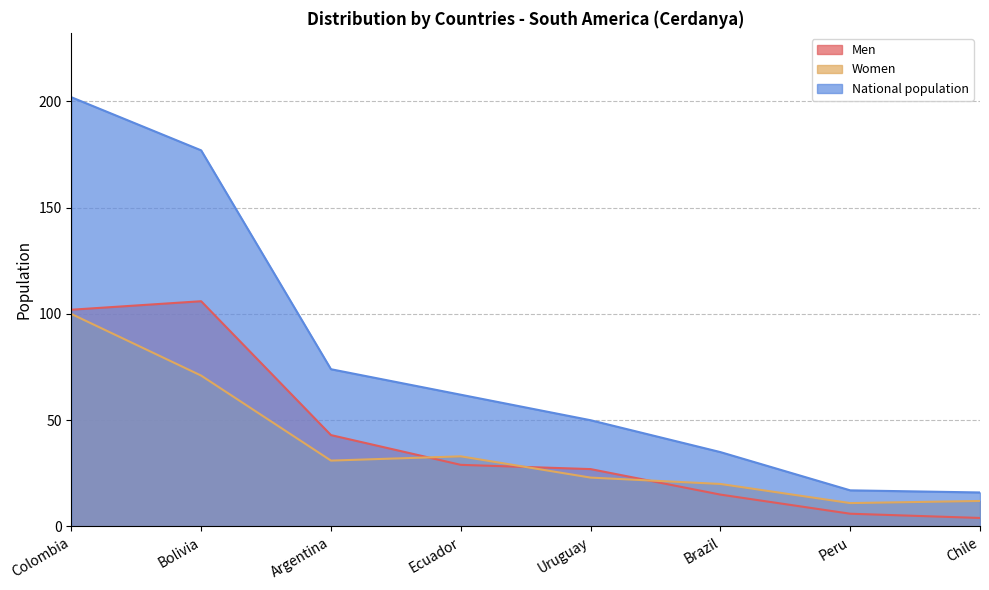

What is the label of the 3rd point from the right?

Brazil